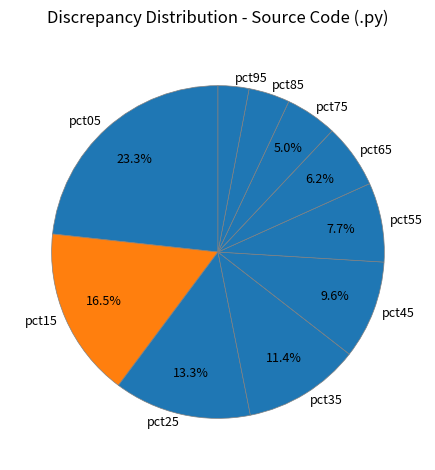

Between pct85 and pct55, which is larger?

pct55